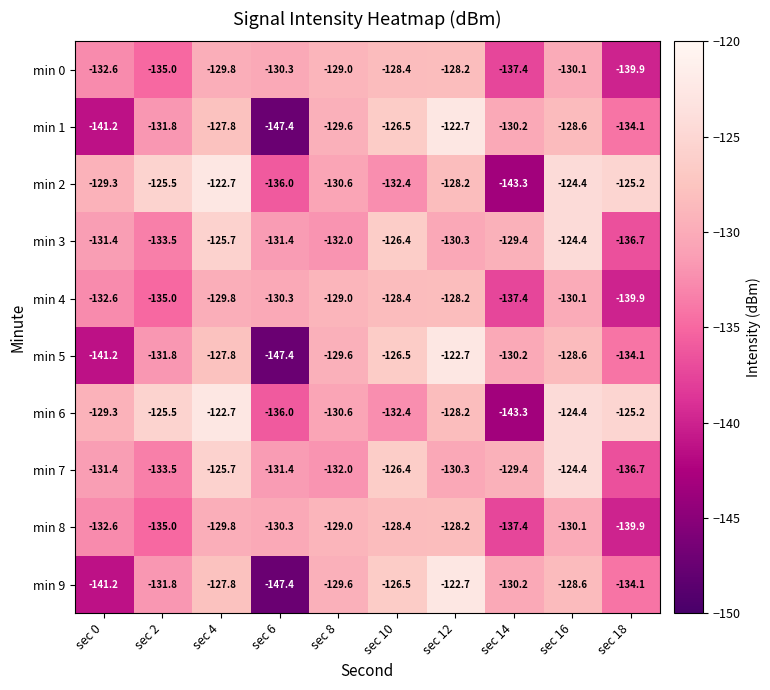

Count the number of categories in the chart.

10